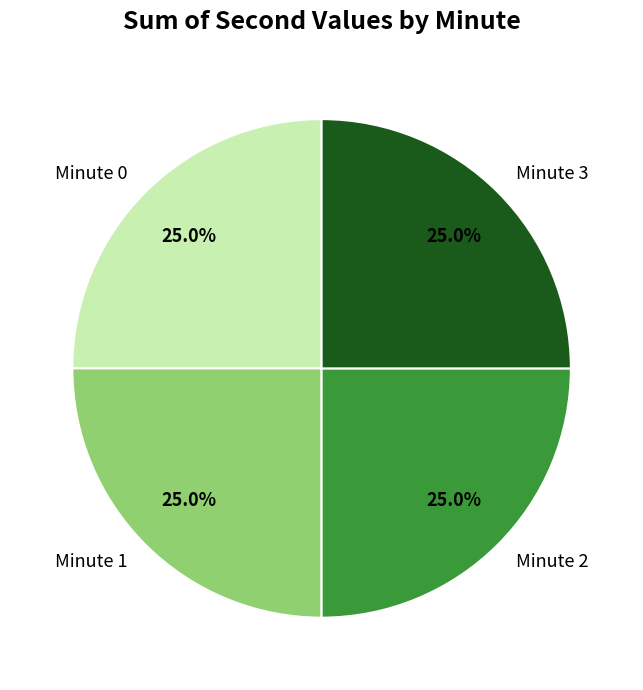

To the nearest percent, what is the difference between the largest and smallest slice percentages?

0%